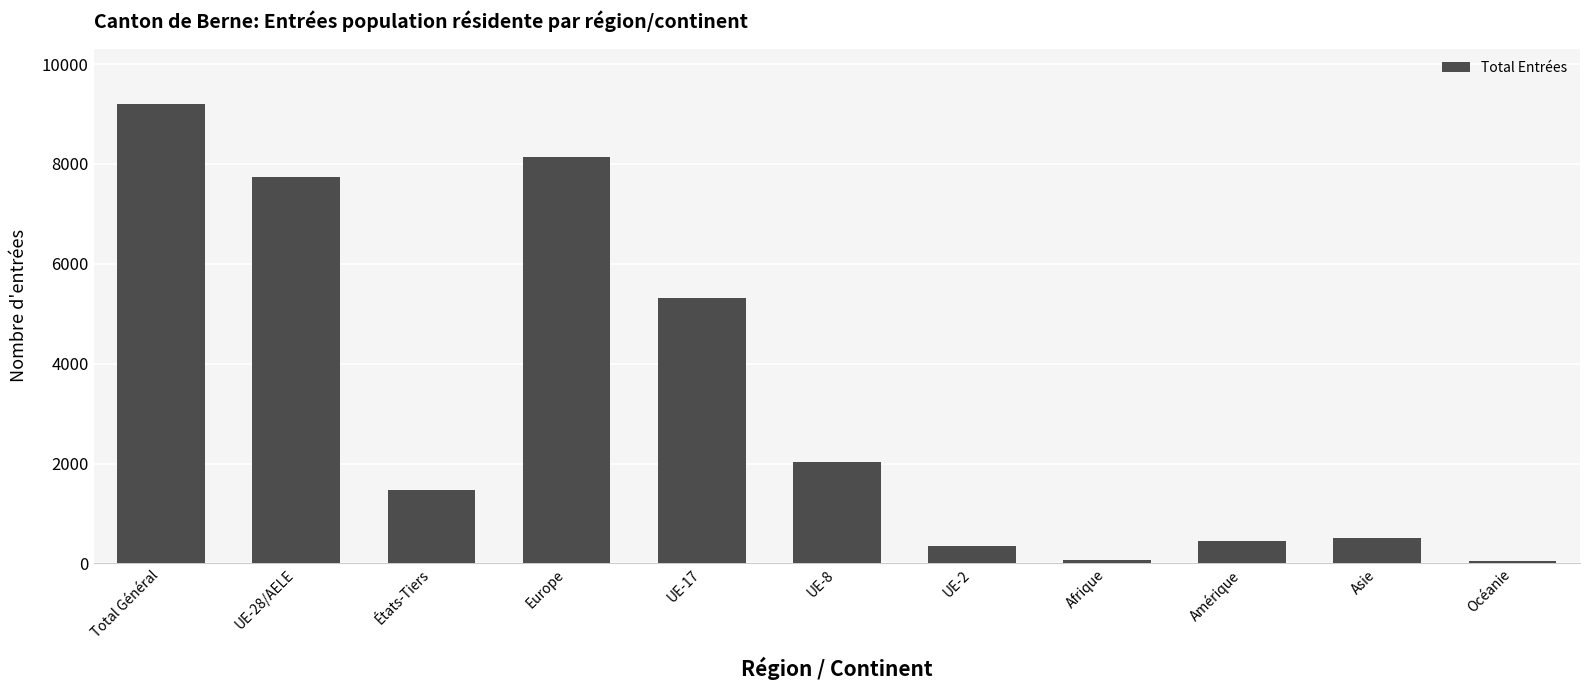

How many distinct data groups are displayed?

1